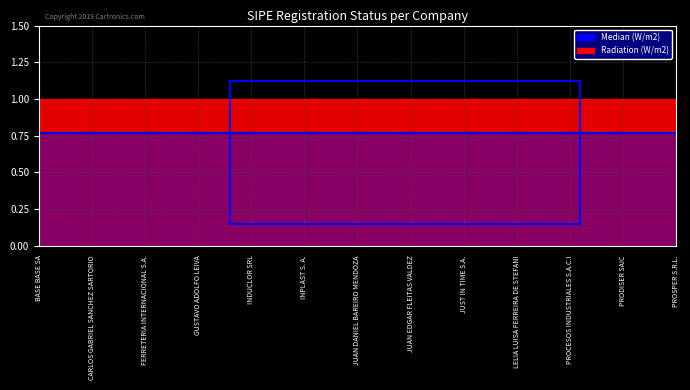

True or false: Median (W/m2) and Radiation (W/m2) cross at least once.

False